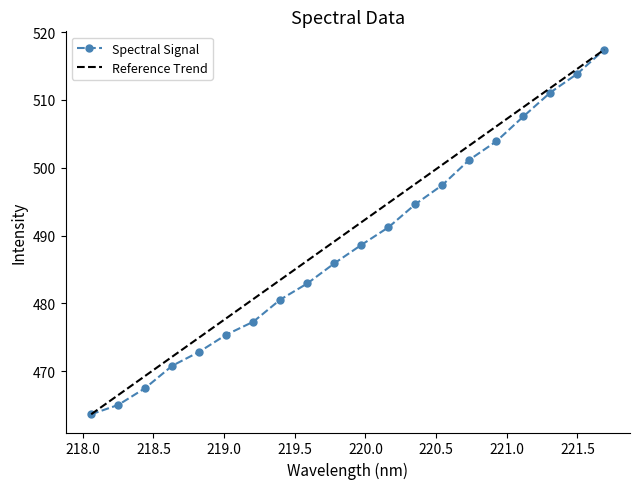

True or false: the data has more than 2 interior local peaks.

False